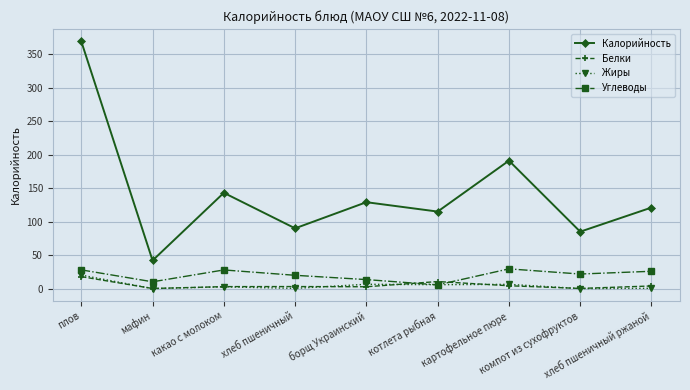

What is the maximum value shown in the chart?

369.0